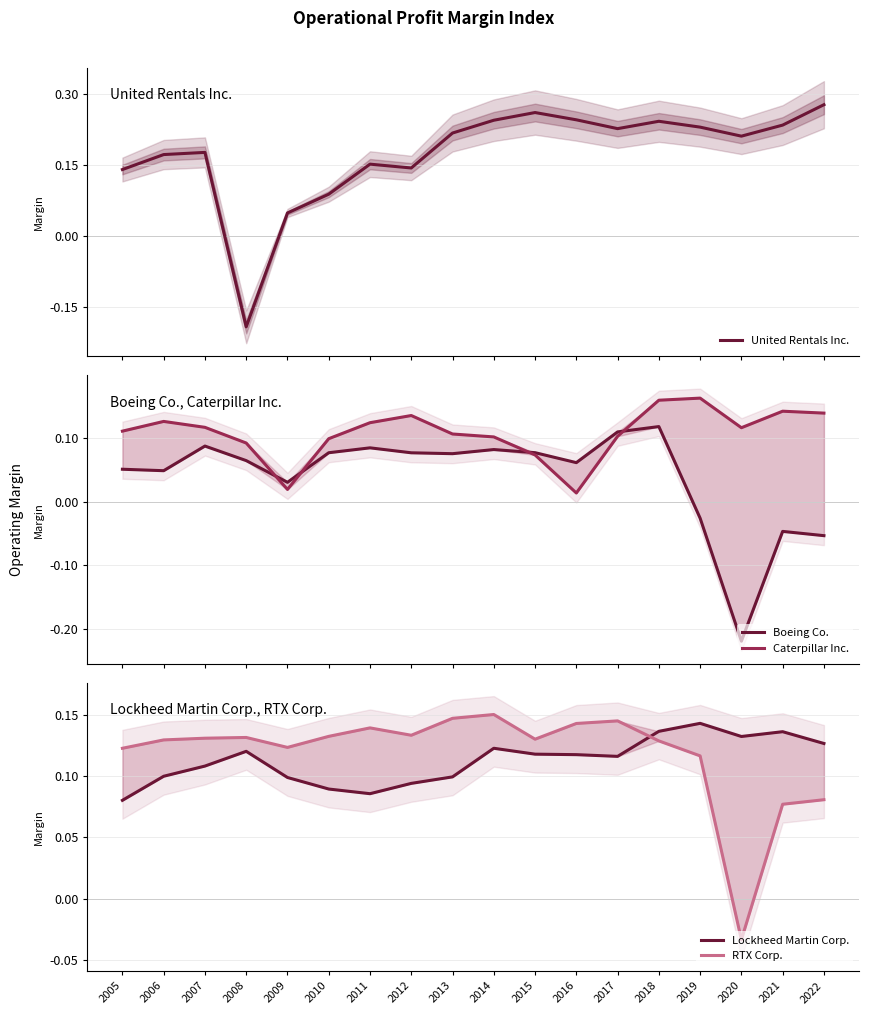

List the series in order of their peak value, lowest first.

Boeing Co., Lockheed Martin Corp., RTX Corp., Caterpillar Inc., United Rentals Inc.